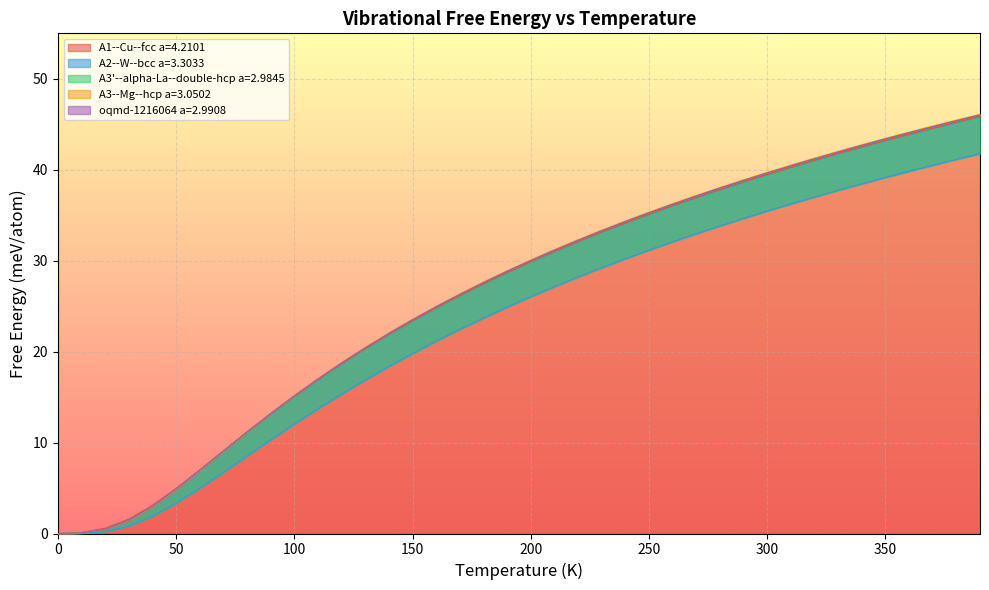

What is the difference between the highest and lowest values at 150.0?

3.8